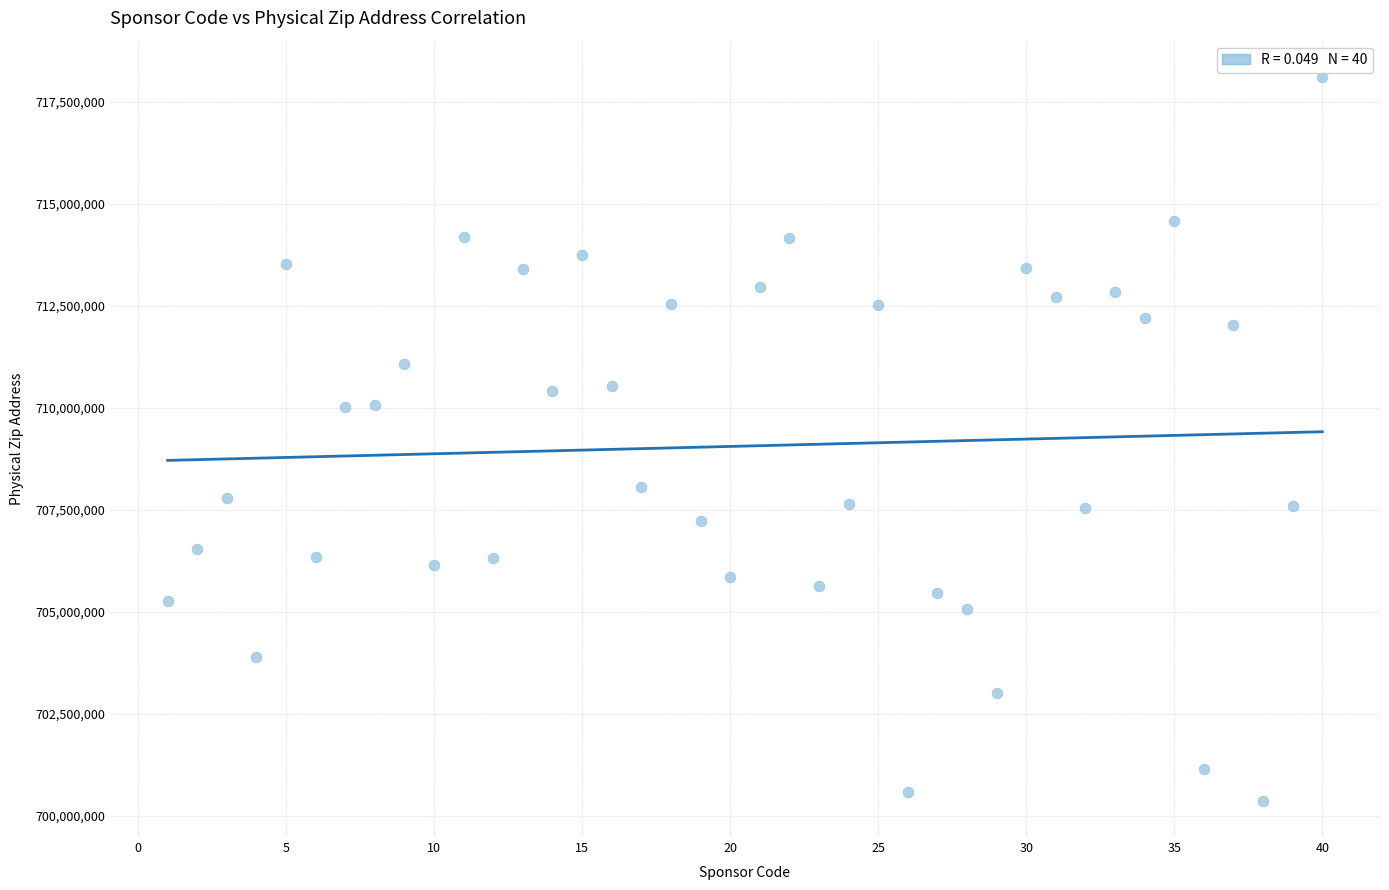

What is the range of X values (max minus min)?

39